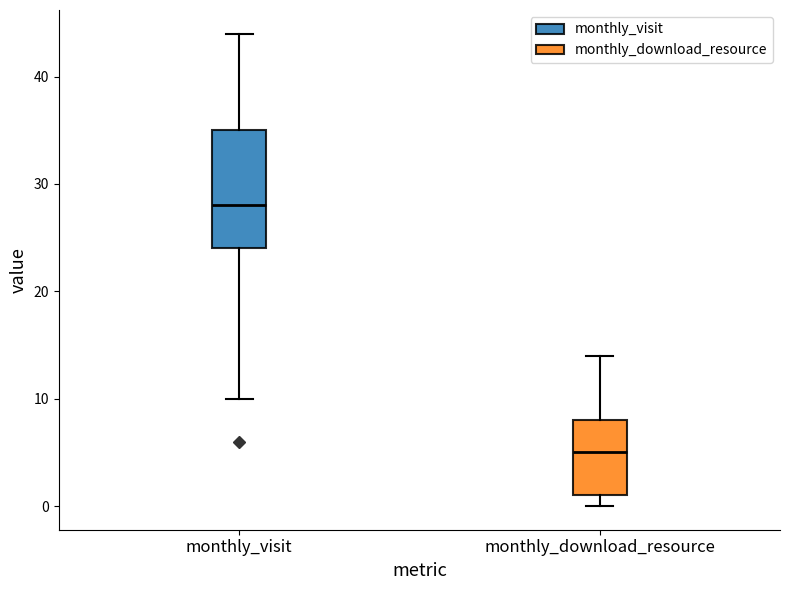

Reading left to right, transcribe this box plot: for each box, give where its median line is, the range the box spans, and where its two whiskers end, as read against the y-axis. The values are not printed on the chart, so give them approximately, as read against the axis.

monthly_visit: median 28, box 24 to 35, whiskers 10 to 44
monthly_download_resource: median 5, box 1 to 8, whiskers 0 to 14